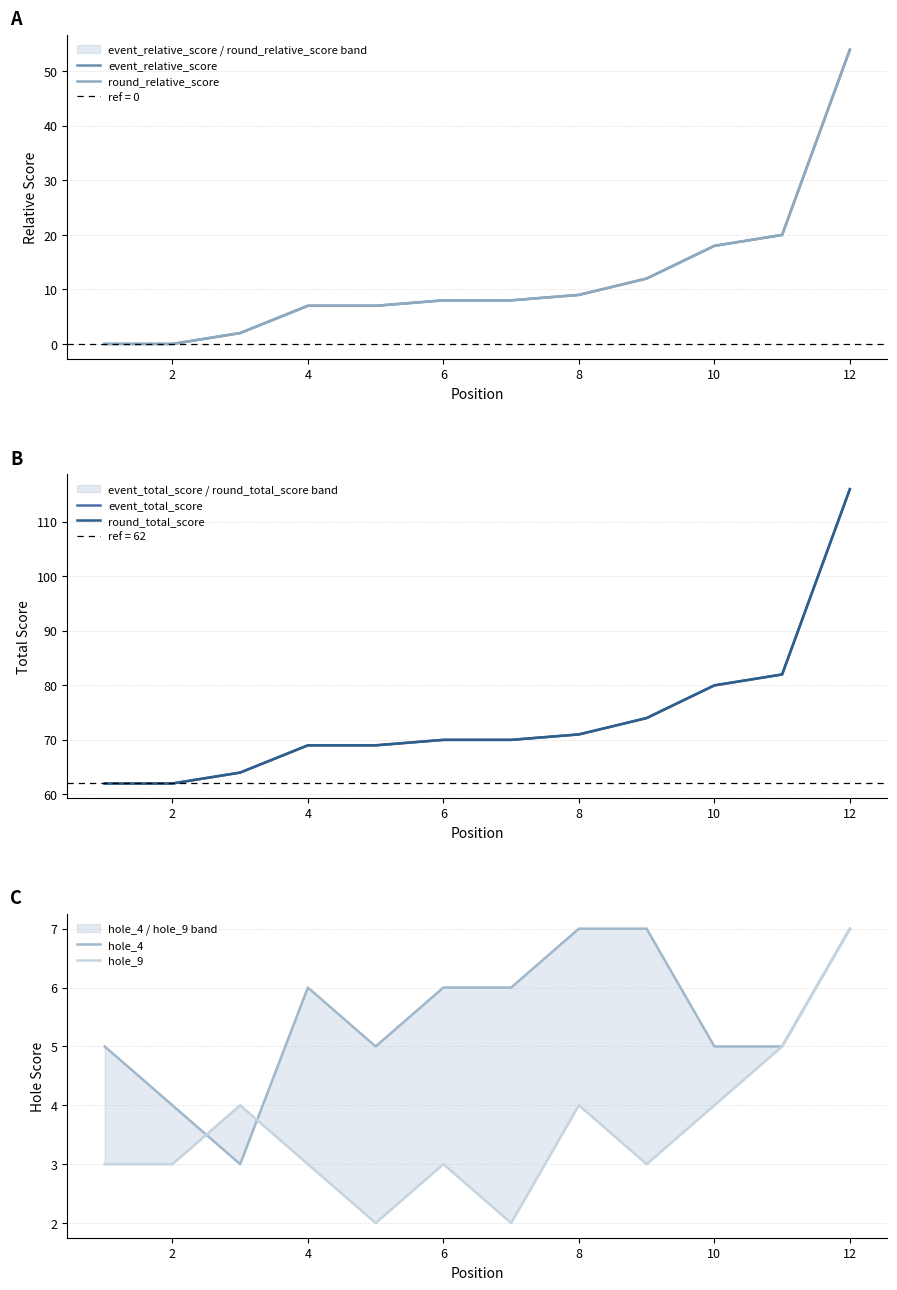

True or false: hole_4 has a value of 9 at 8.

False